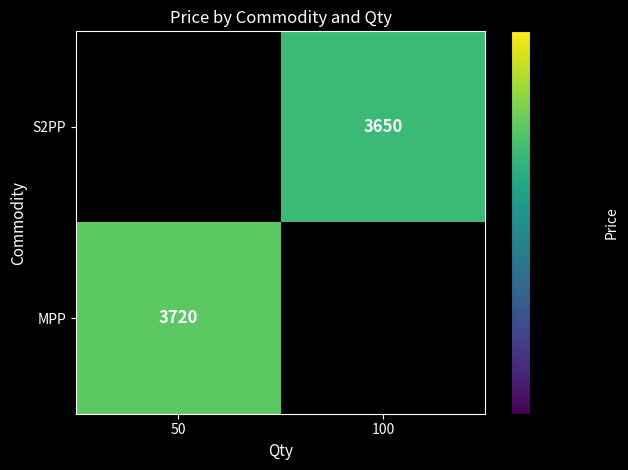

True or false: S2PP has a value of 3650 at 100.

True